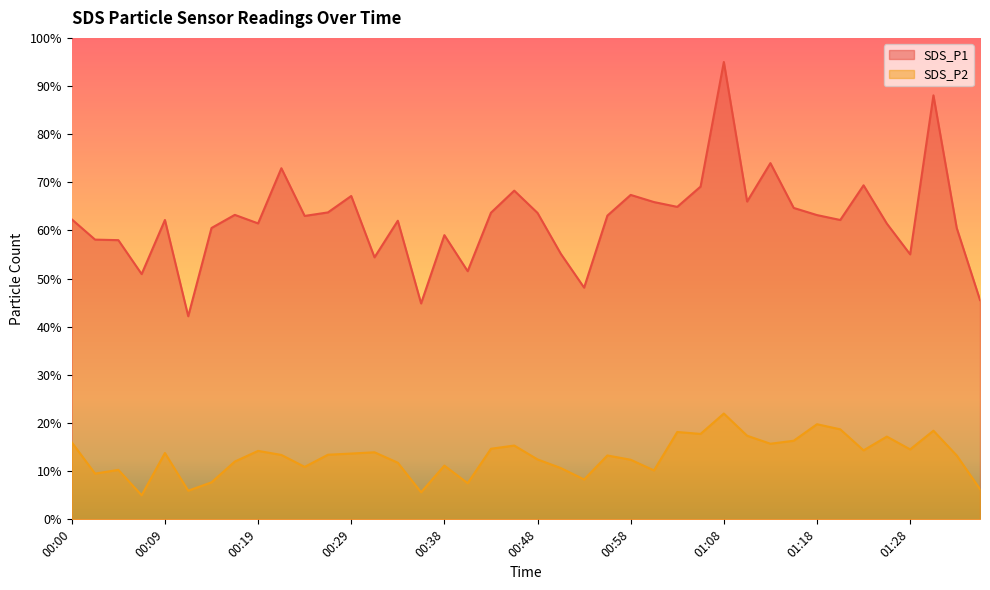

True or false: SDS_P2 has a value of 7.5 at 00:41.

True